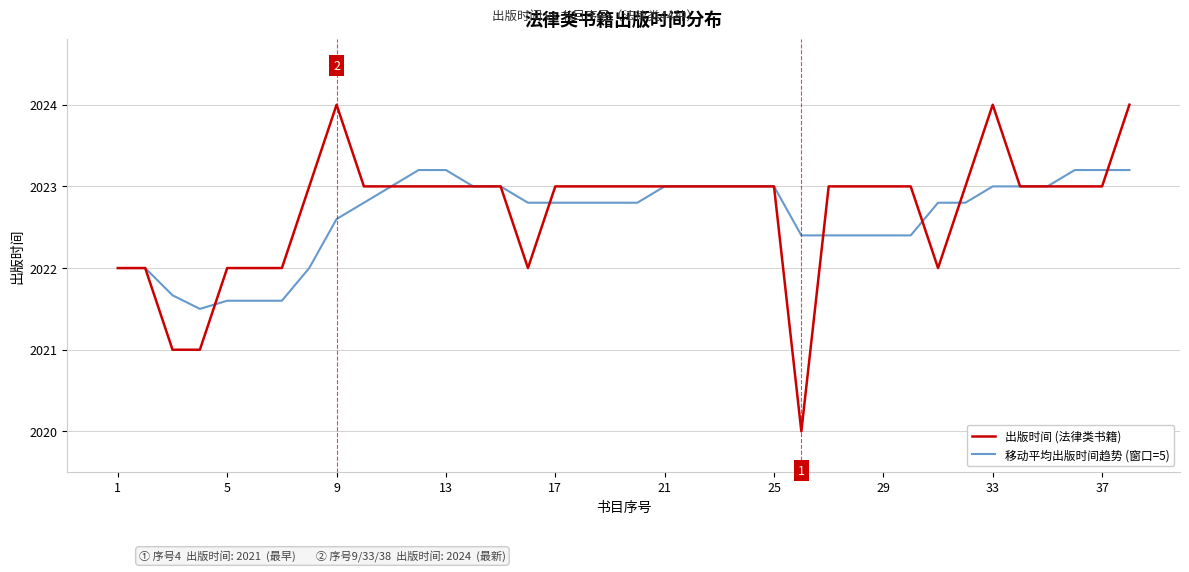

Which series has the widest spread of values?

出版时间 (法律类书籍)